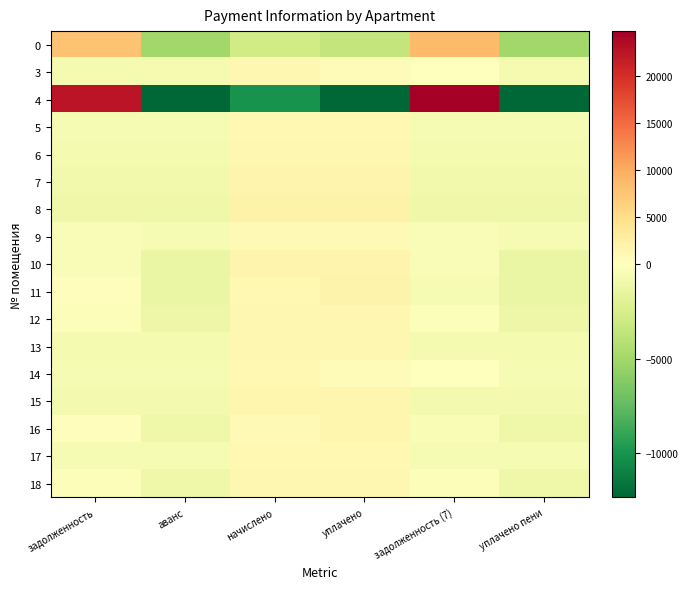

Count the number of categories in the chart.

6